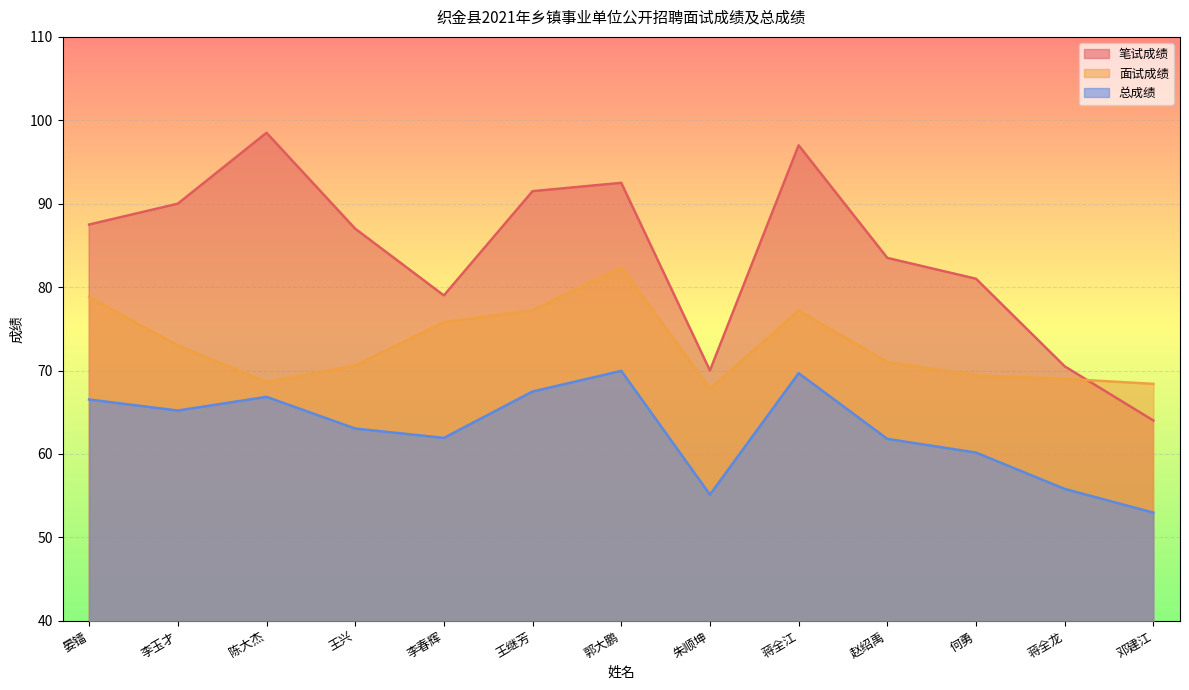

True or false: 总成绩 has more than 2 interior local peaks.

True